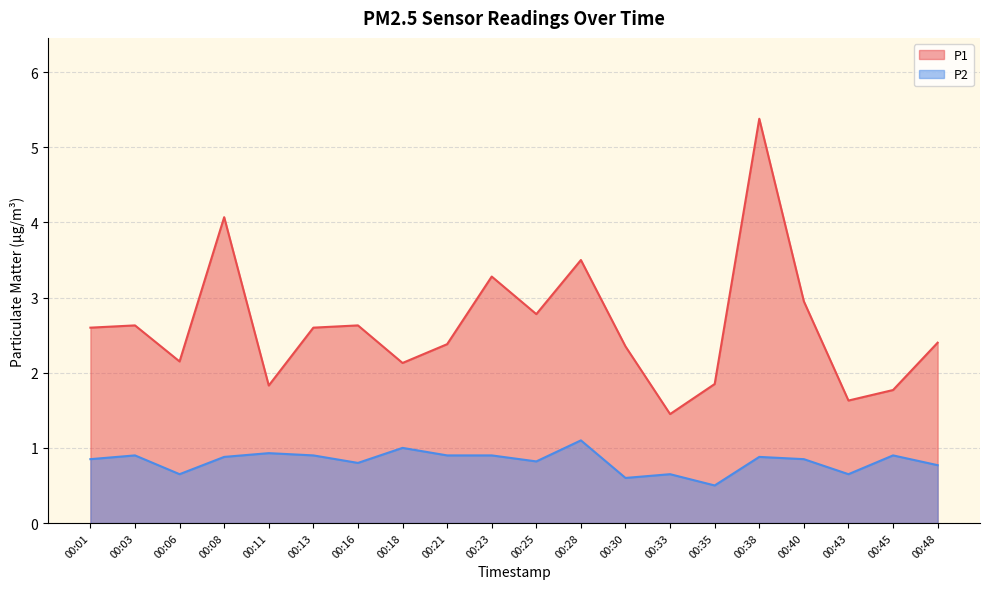

What is the value of the P2 point at the 15th from the left?

0.5